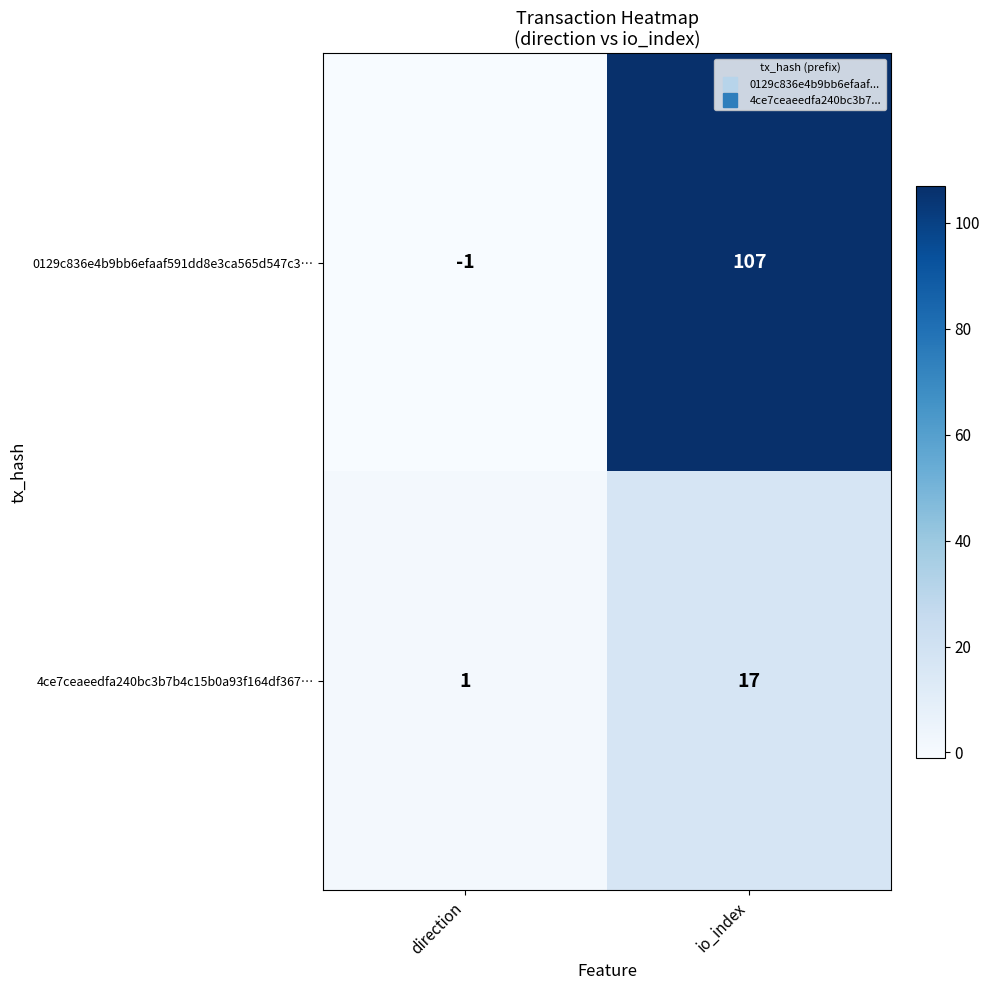

Is it true that 0129c836e4b9bb6efaaf591dd8e3ca565d547c3… equals 43 at io_index?

False